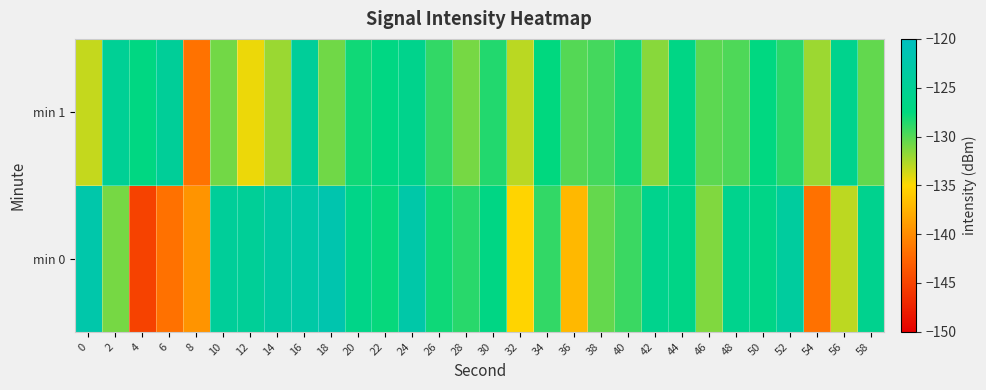

Rank the series at 10 from highest to lowest value.

min 0, min 1